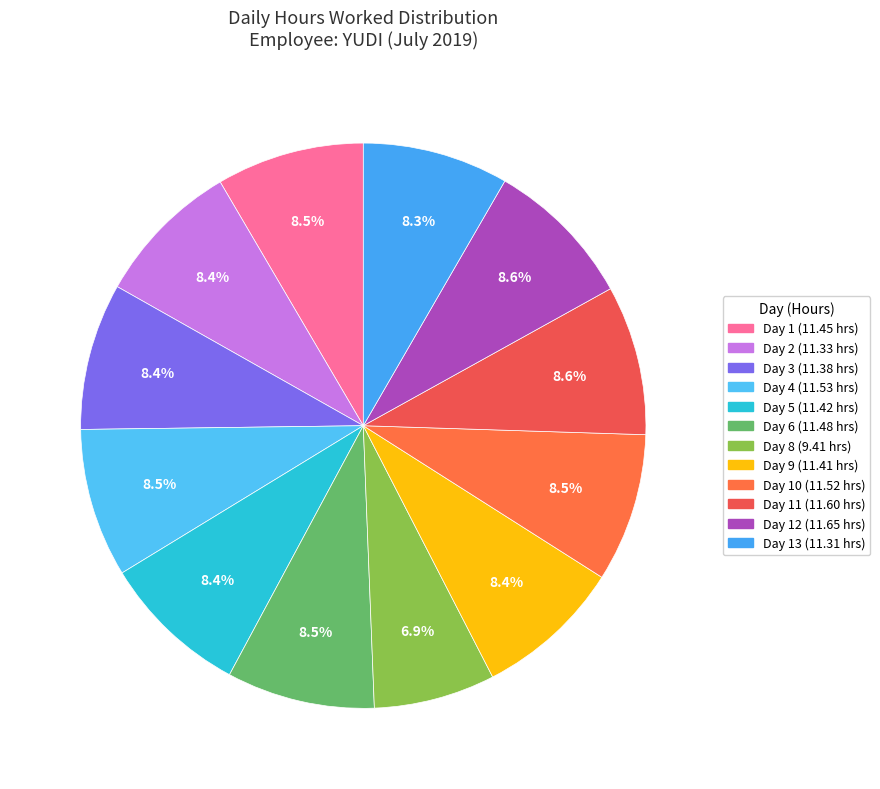

Count the number of slices in the pie.

12